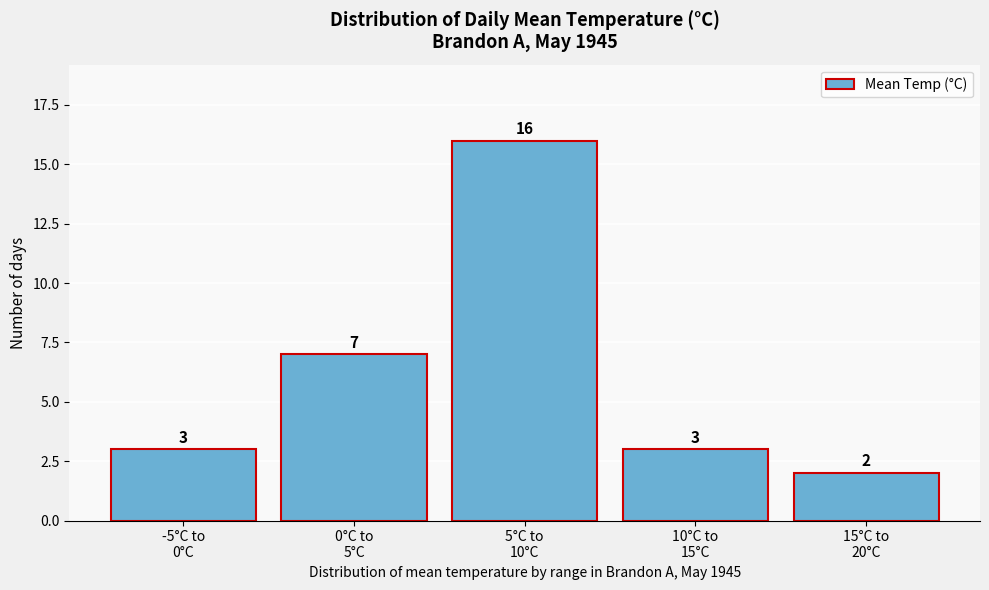

Reading right to left, extract all data points from this chart.

2	3	16	7	3